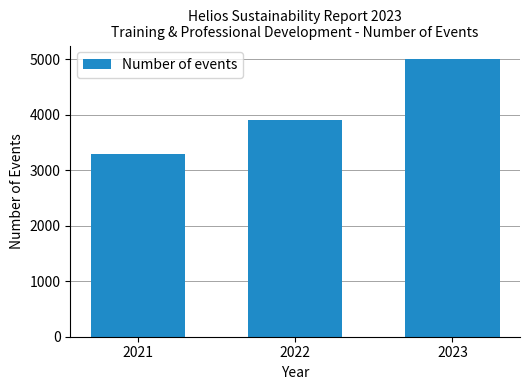

What is the average value?

4067